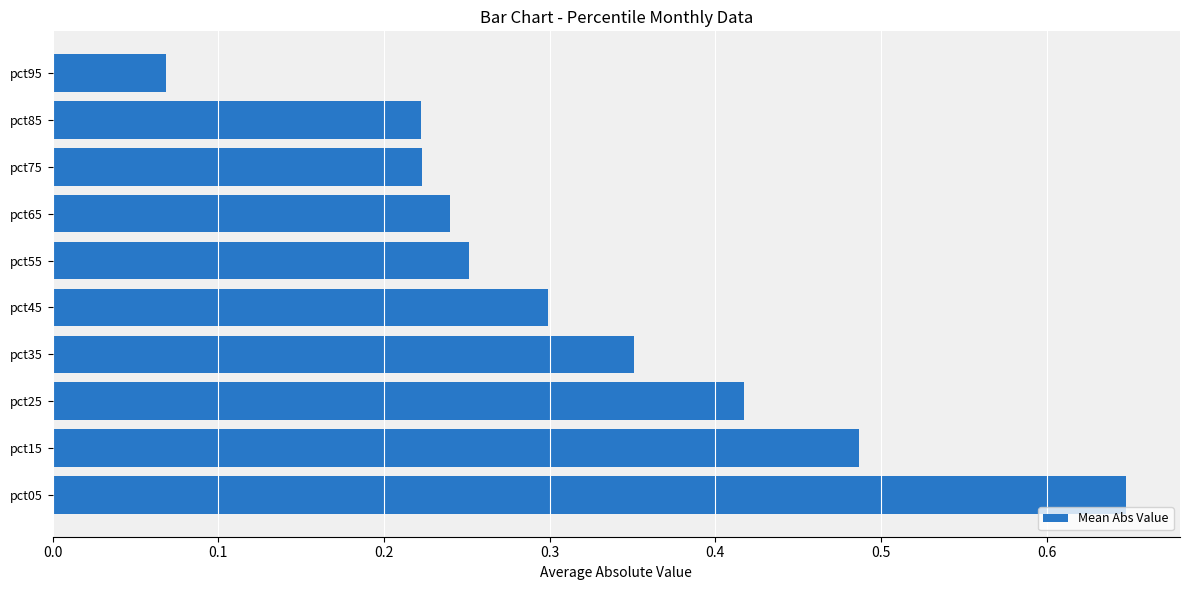

What is the sum of all values?

3.2